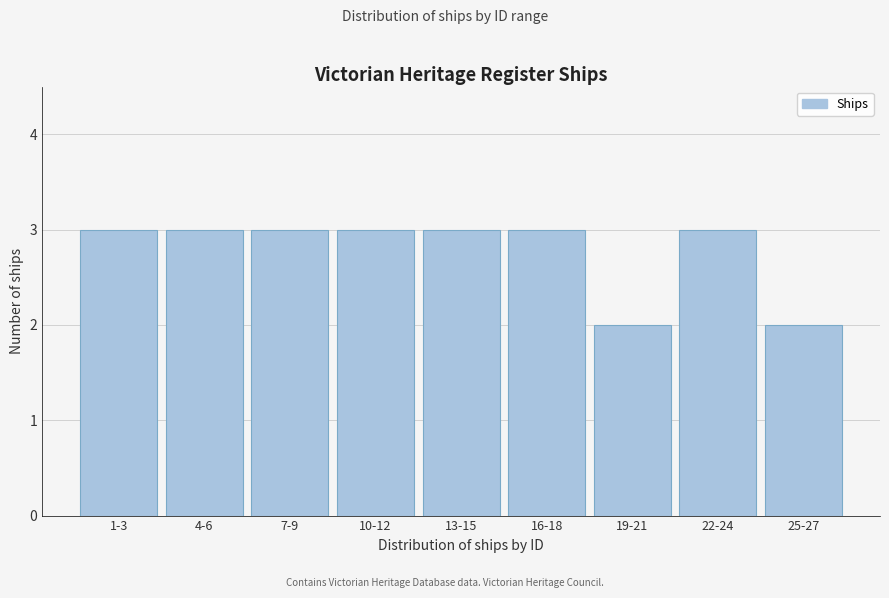

Reading left to right, list all the values displayed in this chart.

1-3=3	4-6=3	7-9=3	10-12=3	13-15=3	16-18=3	19-21=2	22-24=3	25-27=2